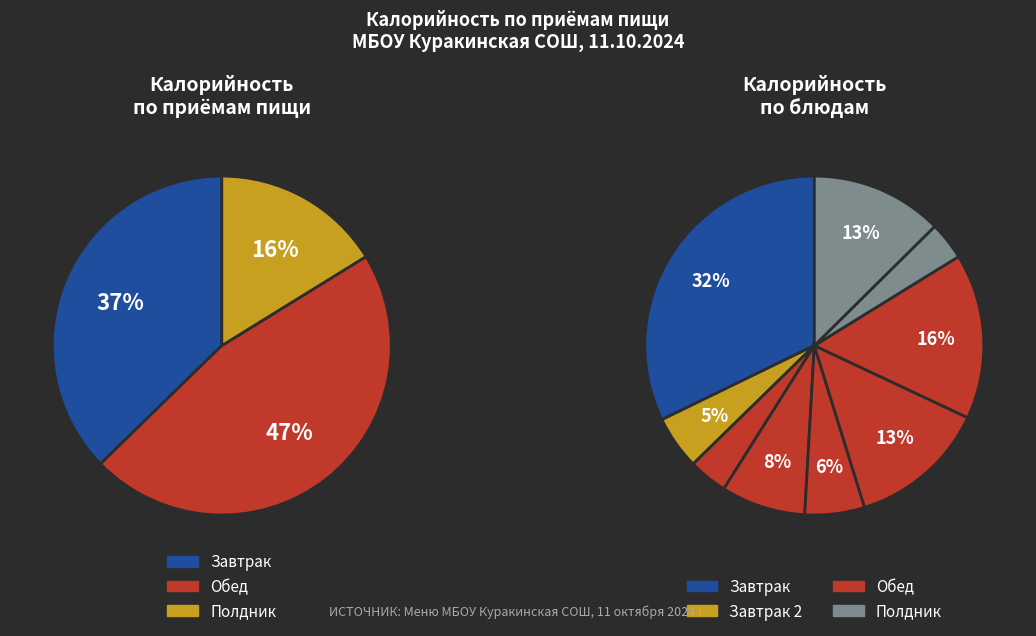

Does any single category account for the majority?

No